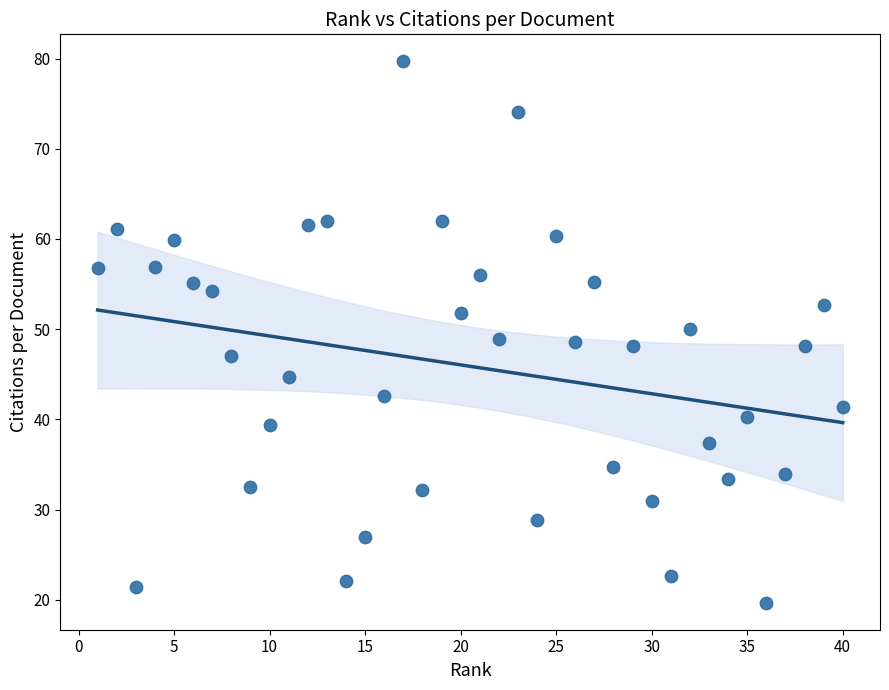

What is the range of Y values (max minus min)?

60.0